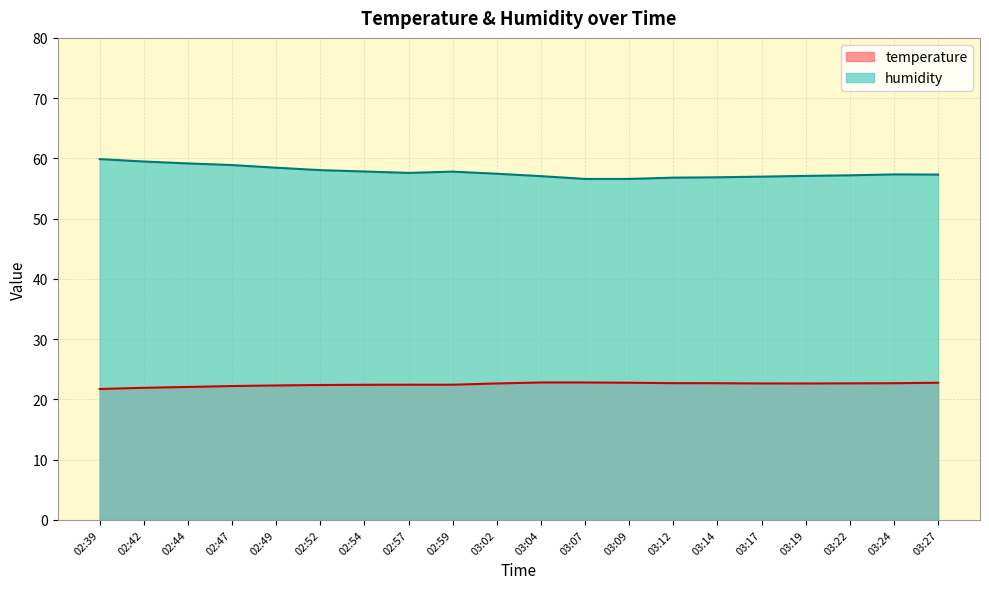

True or false: temperature and humidity cross at least once.

False